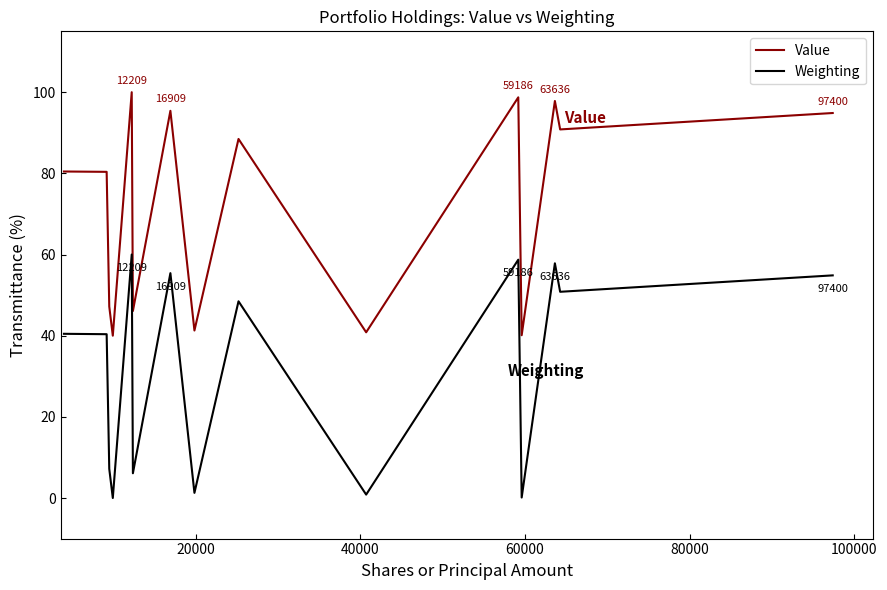

Is this an area chart (filled region under the line)?

No